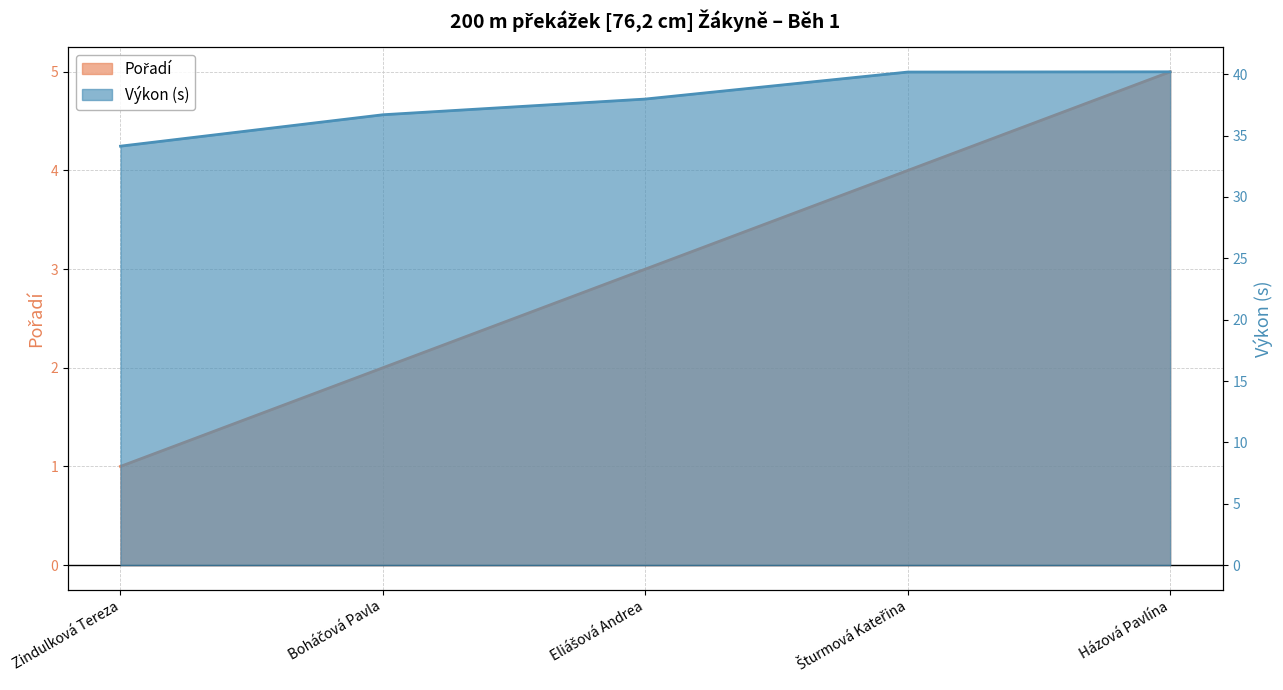

True or false: Výkon has more than 0 points higher than both neighbors.

False